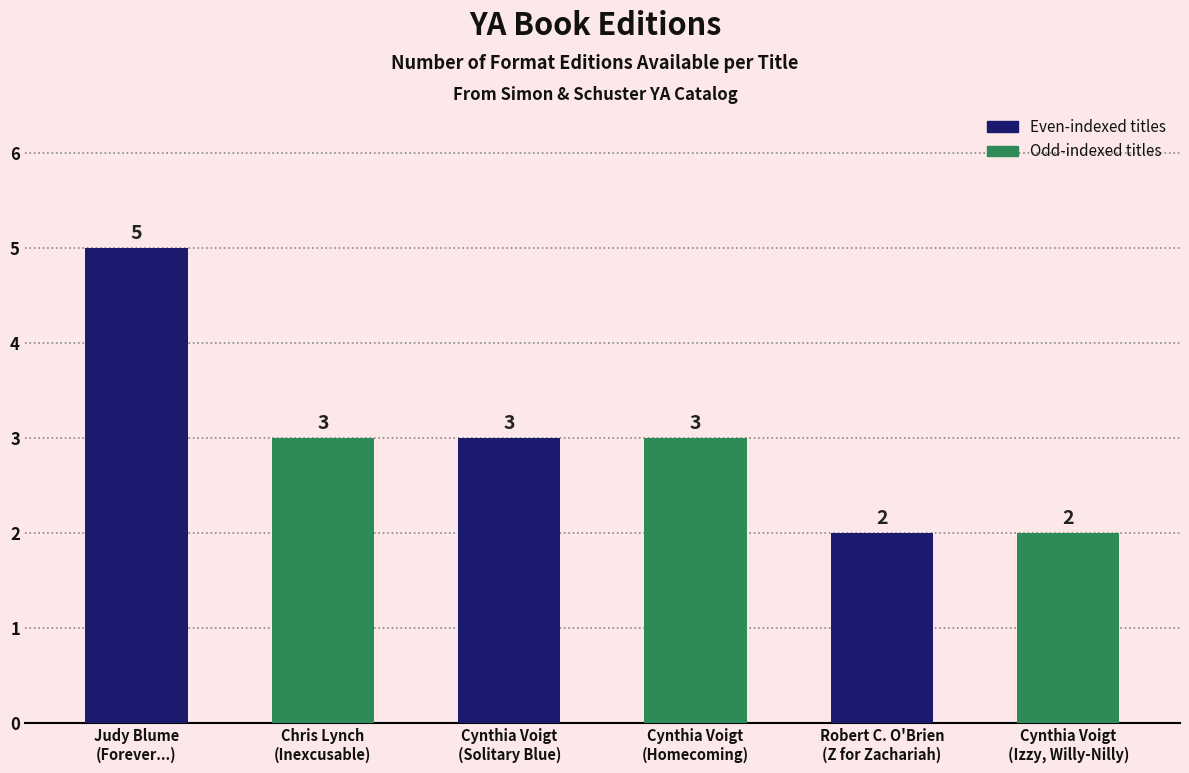

What is the greatest value displayed?

5